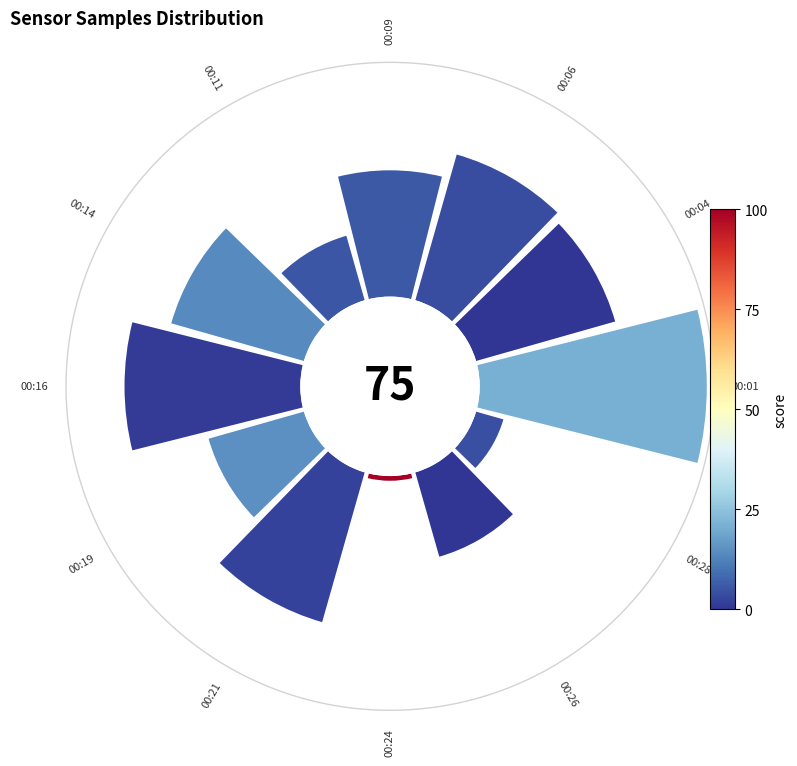

Count the number of slices in the pie.

12